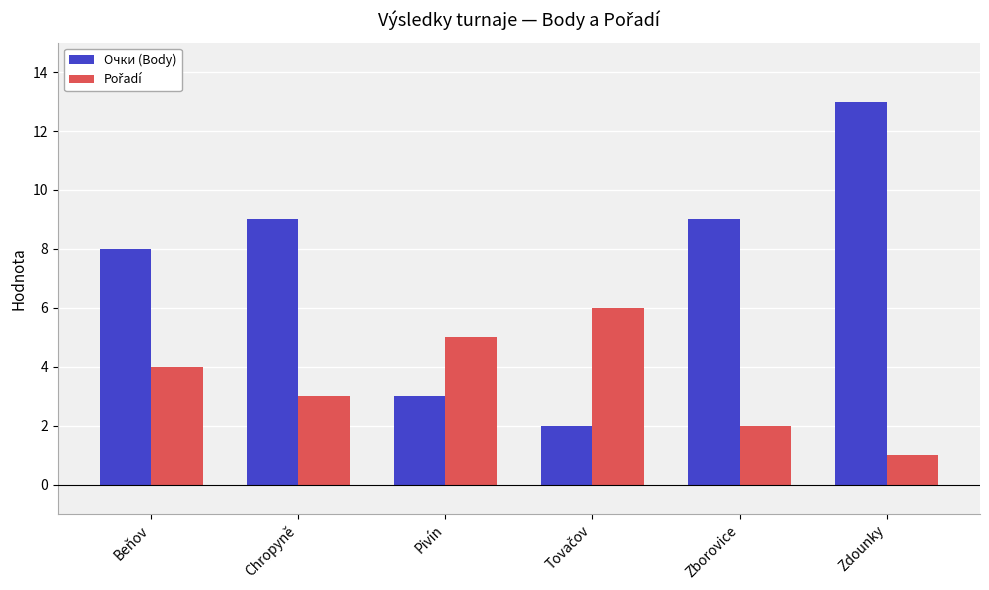

The value of Очки (Body) at Chropyně is 9. True or false?

True